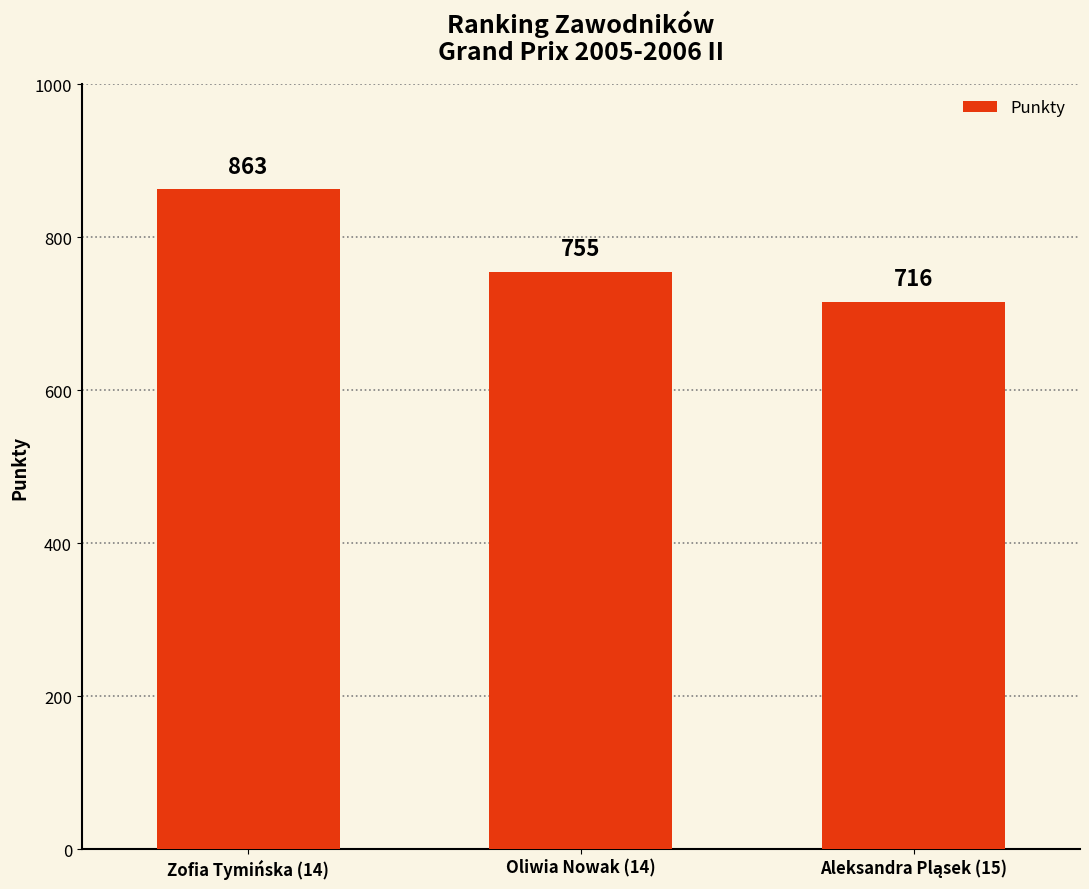

Is it true that the value at Oliwia Nowak (14) is 755?

True